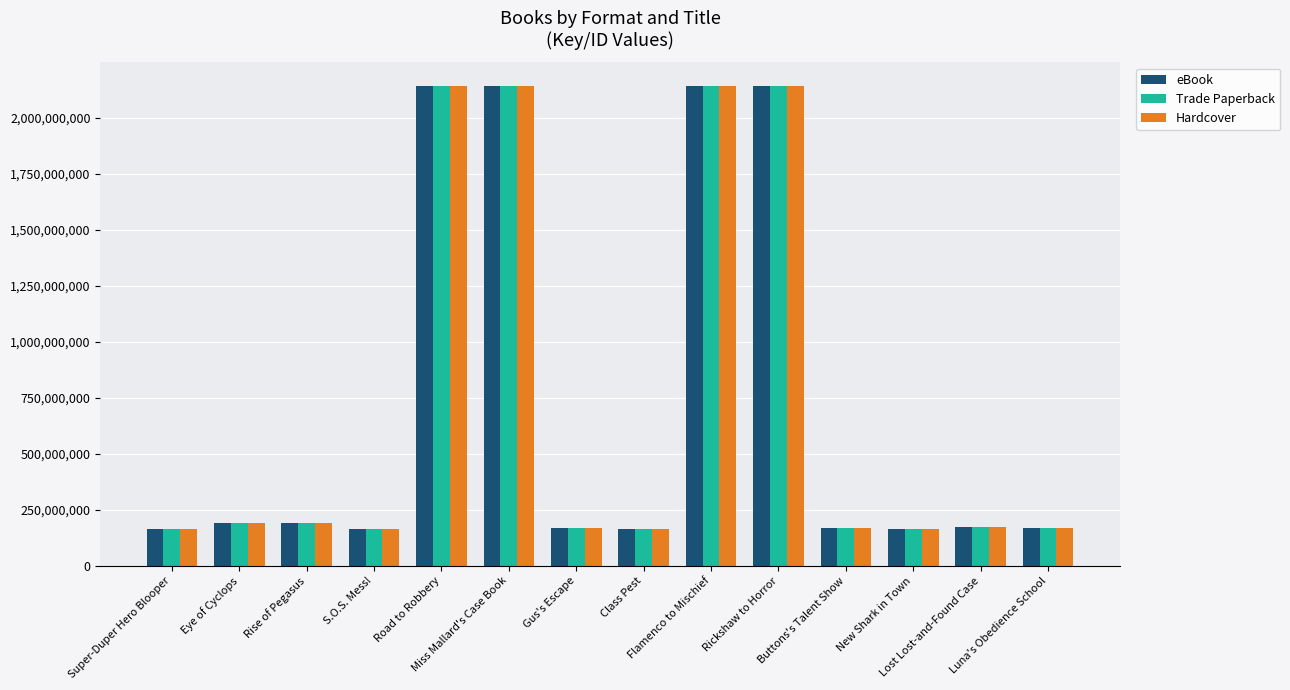

What is the maximum value for eBook?

2142273729